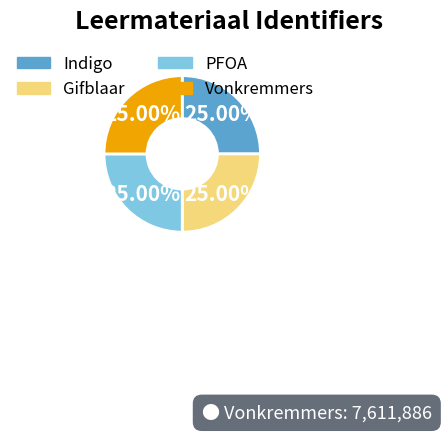

Is there a majority slice in this chart?

No